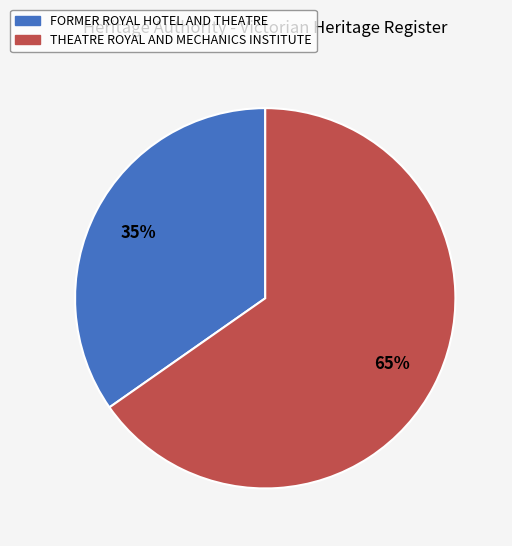

To the nearest percent, what is the average slice percentage?

50%